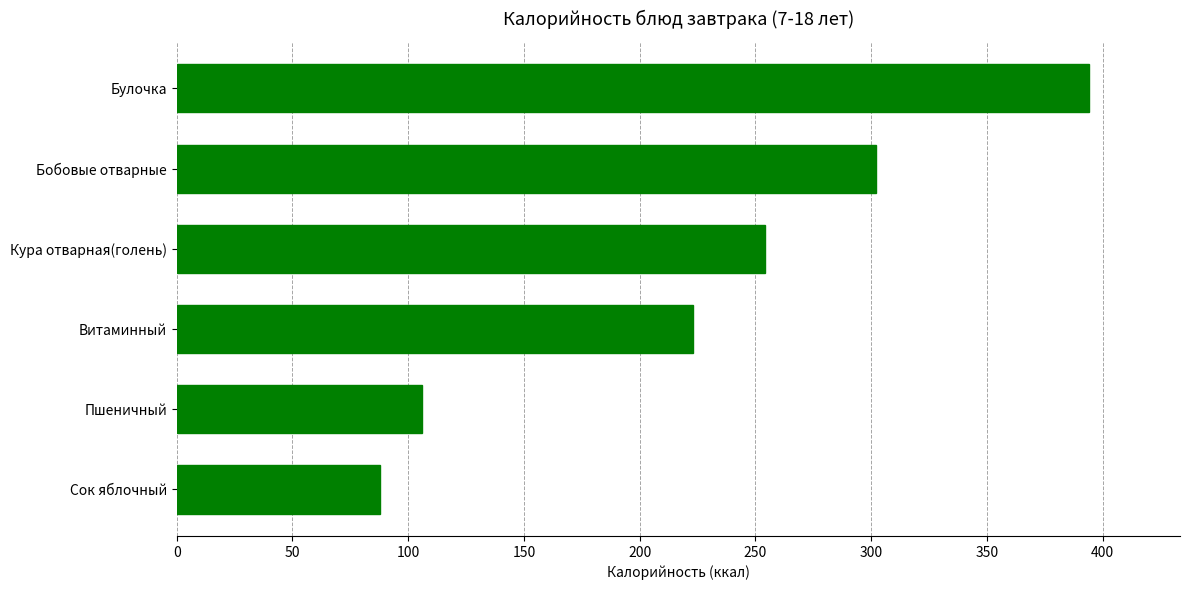

What is the difference between the maximum and second lowest values?

288